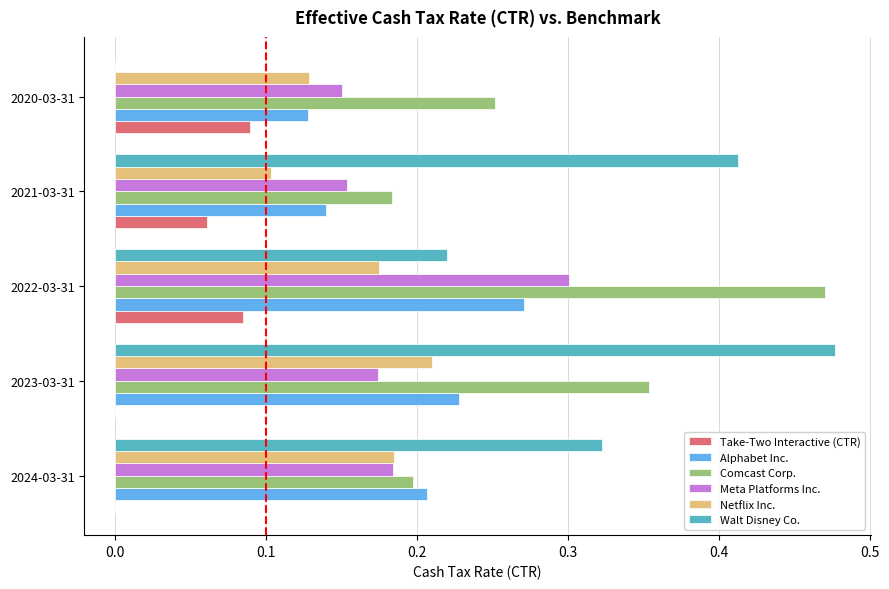

What is the total value across all series at 2024-03-31?

1.1